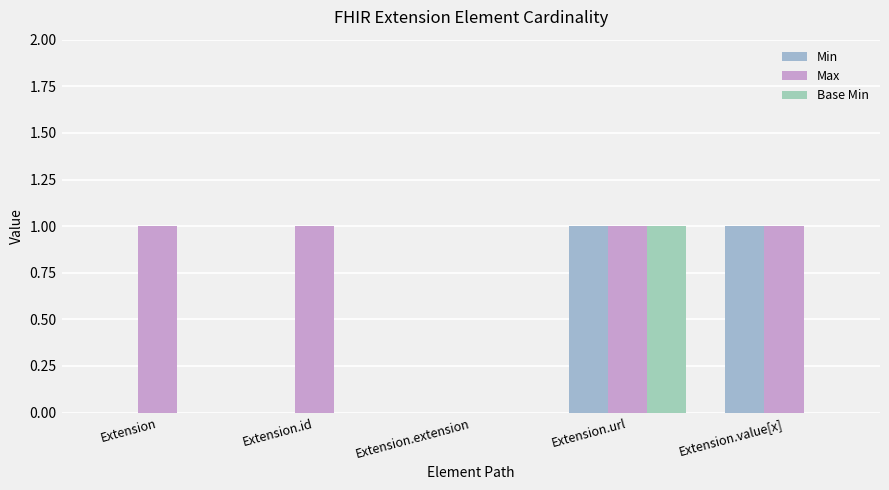

At Extension.value[x], list the series in order from smallest to largest.

Base Min, Min, Max